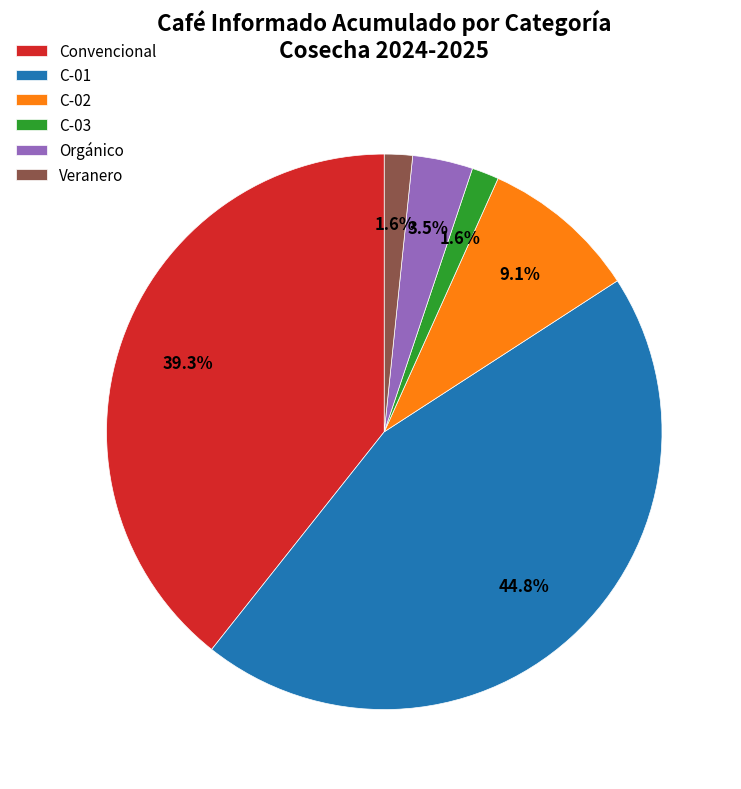

Is Veranero the majority of the pie?

No